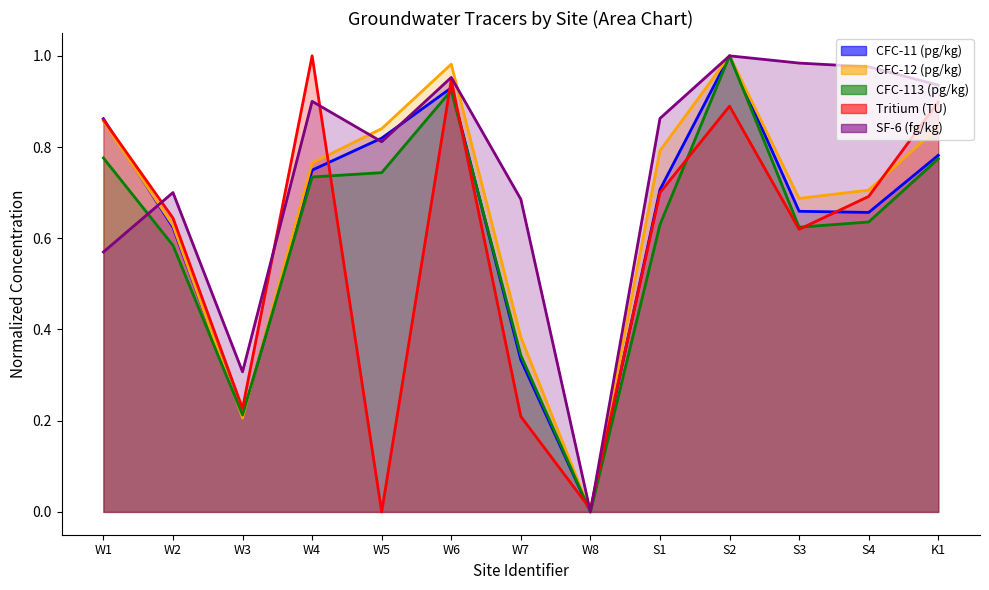

Rank the series at S2 from lowest to highest value.

Tritium (TU), CFC-113 (pg/kg), CFC-12 (pg/kg), SF-6 (fg/kg), CFC-11 (pg/kg)